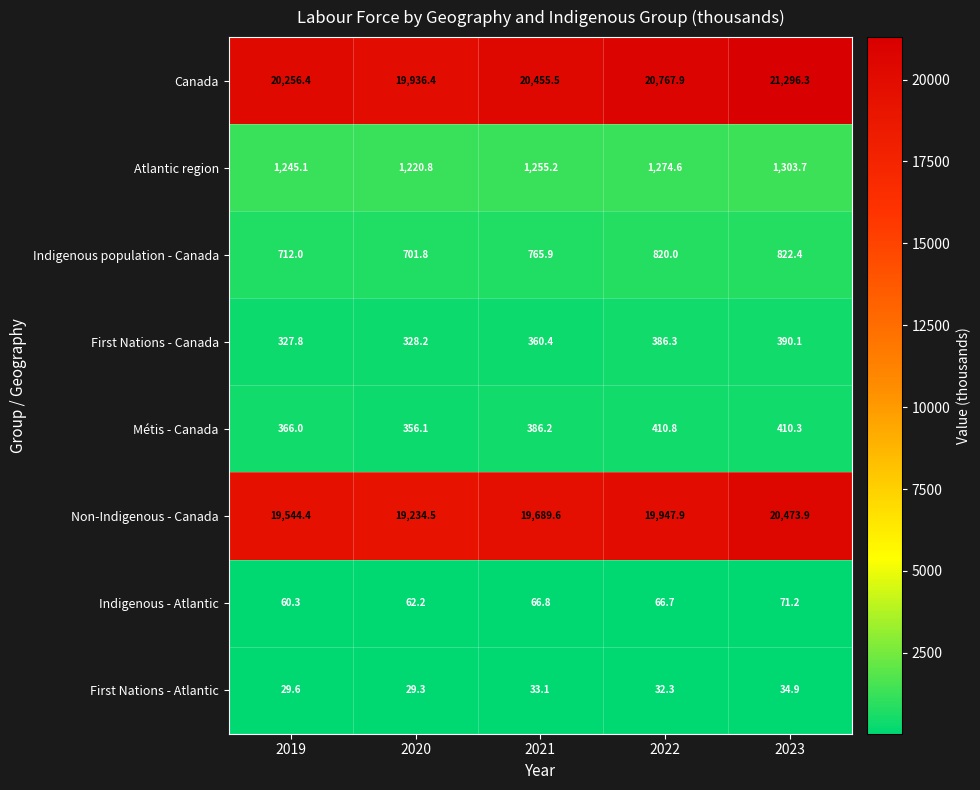

Rank the series at 2022 from highest to lowest value.

Canada, Non-Indigenous - Canada, Atlantic region, Indigenous population - Canada, Métis - Canada, First Nations - Canada, Indigenous - Atlantic, First Nations - Atlantic